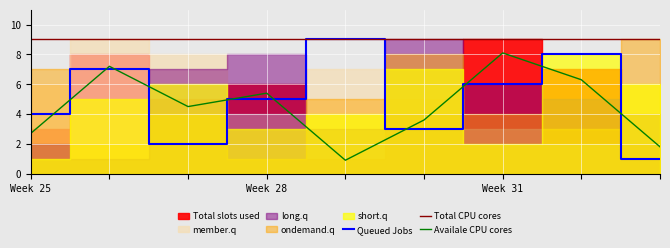

Which series has the largest range (max minus min)?

Queued Jobs